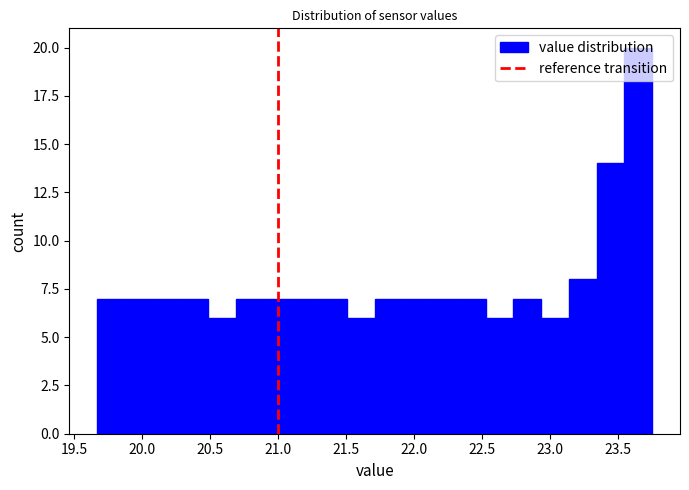

Which range on the x-axis has the tallest bar?

23.55 to 23.75